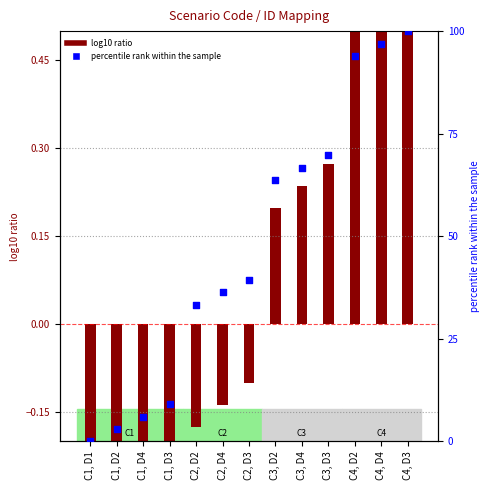

What is the total value across all series at C4, D4?

97.6